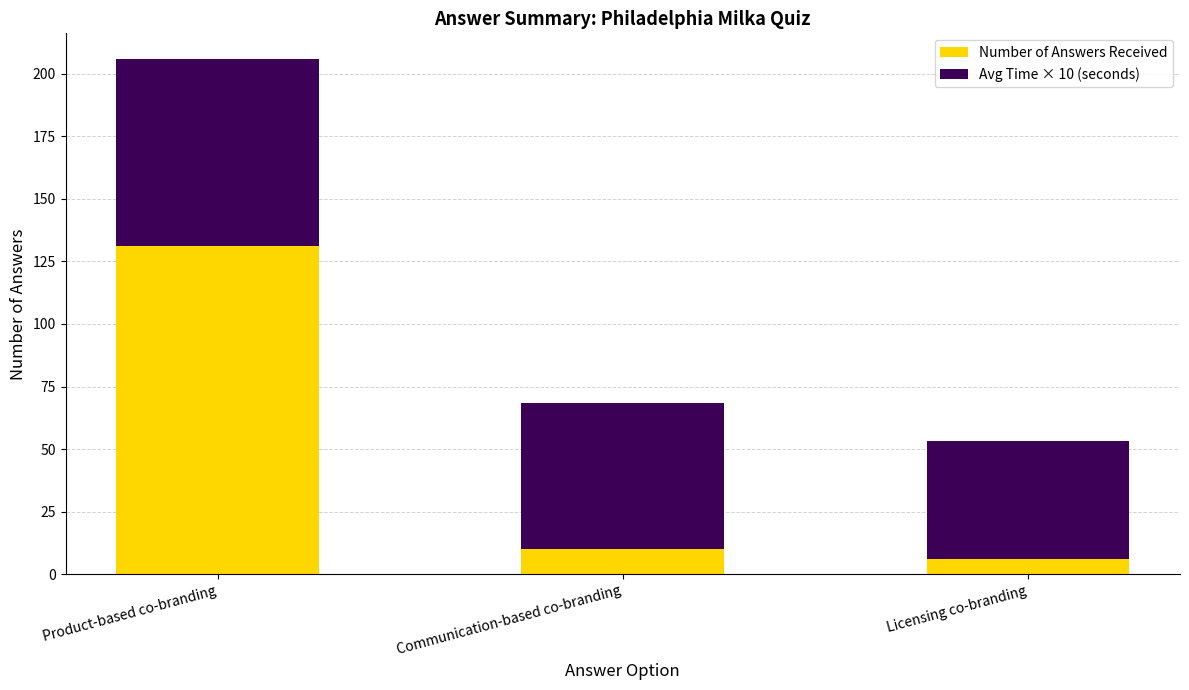

Reading left to right, transcribe the values for Number of Answers Received.

Product-based co-branding=131.0	Communication-based co-branding=10.0	Licensing co-branding=6.0